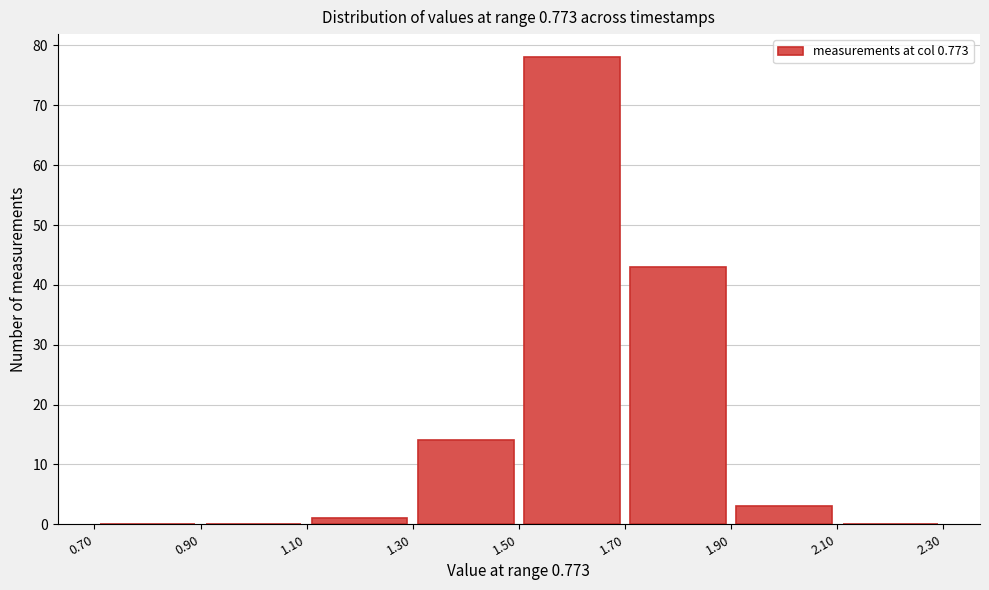

What is the height of the bar covering 1.30 to 1.50 on the x-axis? The values are not printed on the chart, so give them approximately, as read against the axis.

14